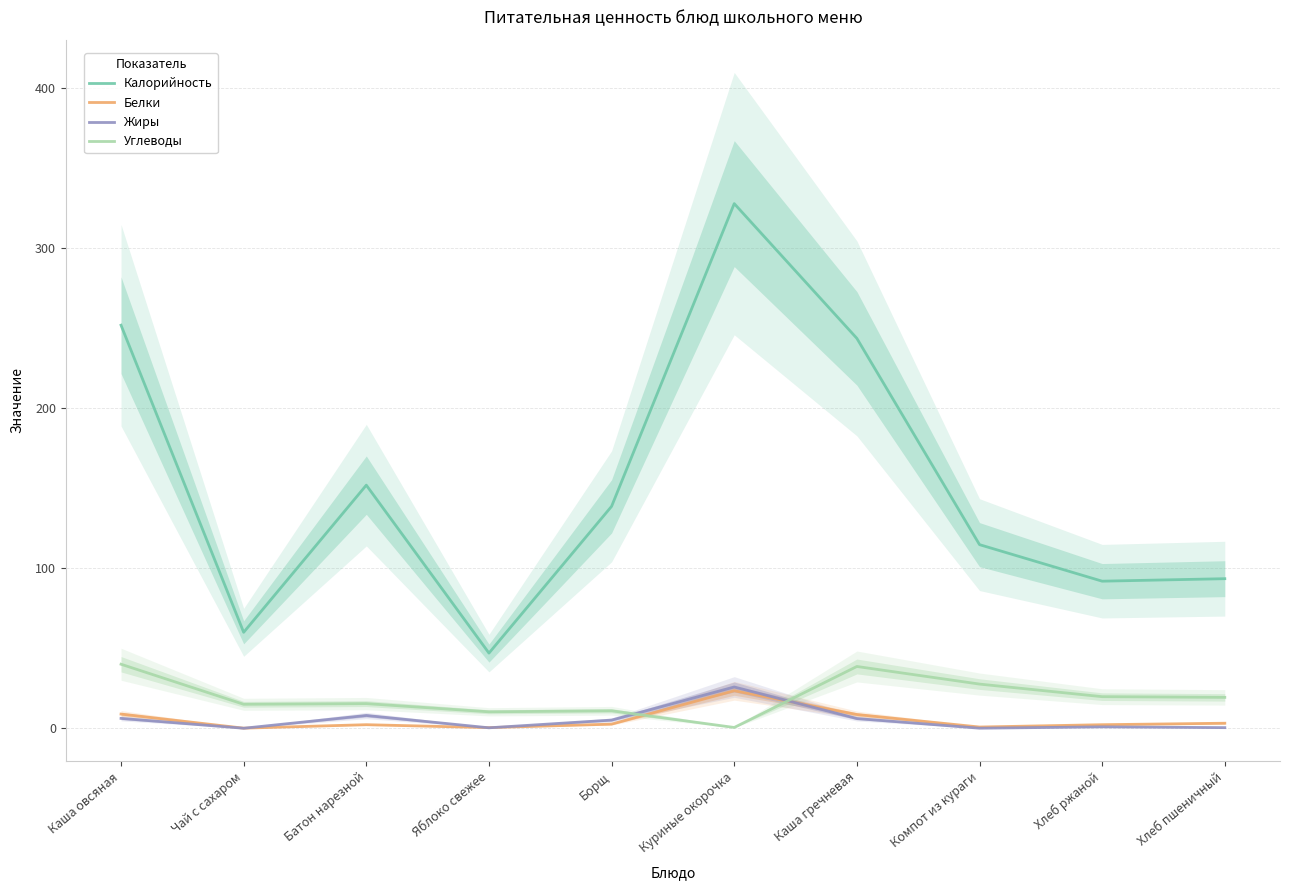

What is the maximum value for Белки?

23.5